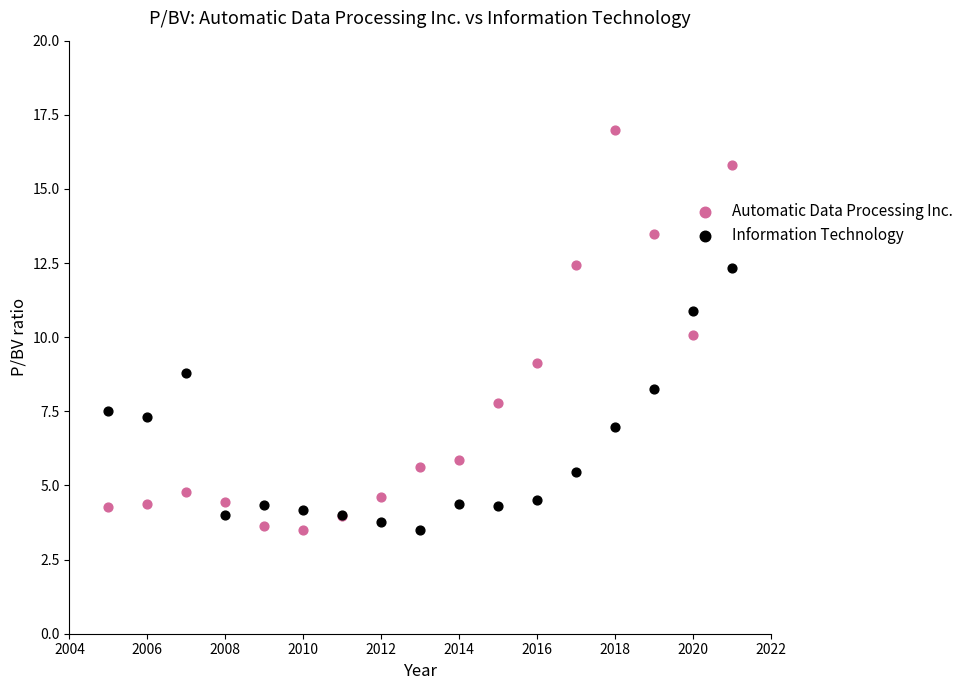

Which series contains the highest Y value?

Automatic Data Processing Inc.